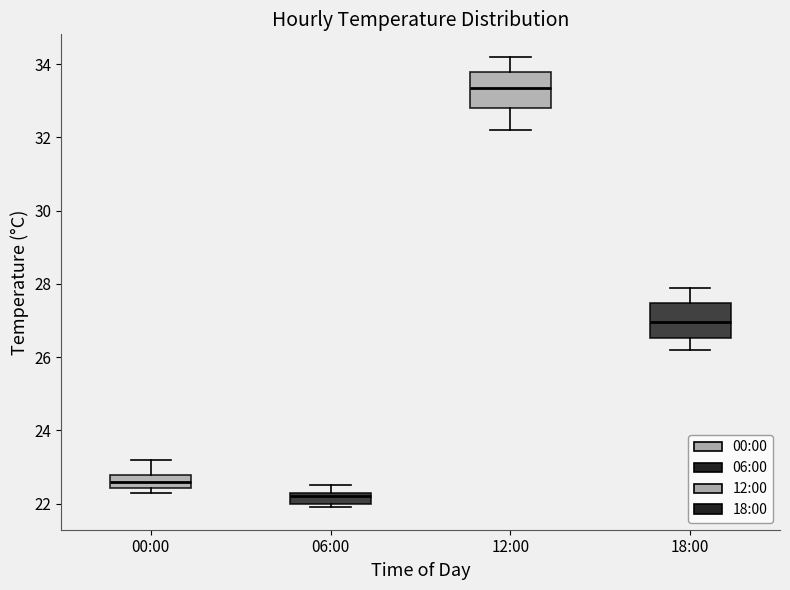

Reading left to right, read every box against the y-axis: the position of its median line, the range the box covers, and the ends of its whiskers. The values are not printed on the chart, so give them approximately, as read against the axis.

00:00: median 22.6, box 22.4 to 22.8, whiskers 22.4 (just below the box's lower edge) to 23.2
06:00: median 22.2, box 22.0 to 22.4, whiskers 22.0 (just below the box's lower edge) to 22.6
12:00: median 33.4, box 32.8 to 33.8, whiskers 32.2 to 34.2
18:00: median 27.0, box 26.6 to 27.4, whiskers 26.2 to 28.0